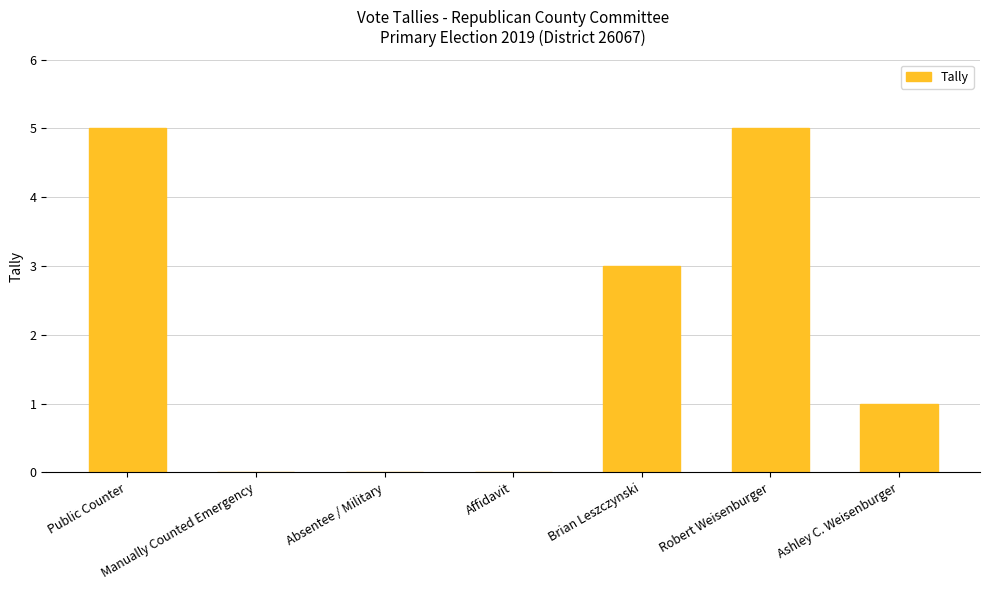

Where does the data first go above 1?

Public Counter